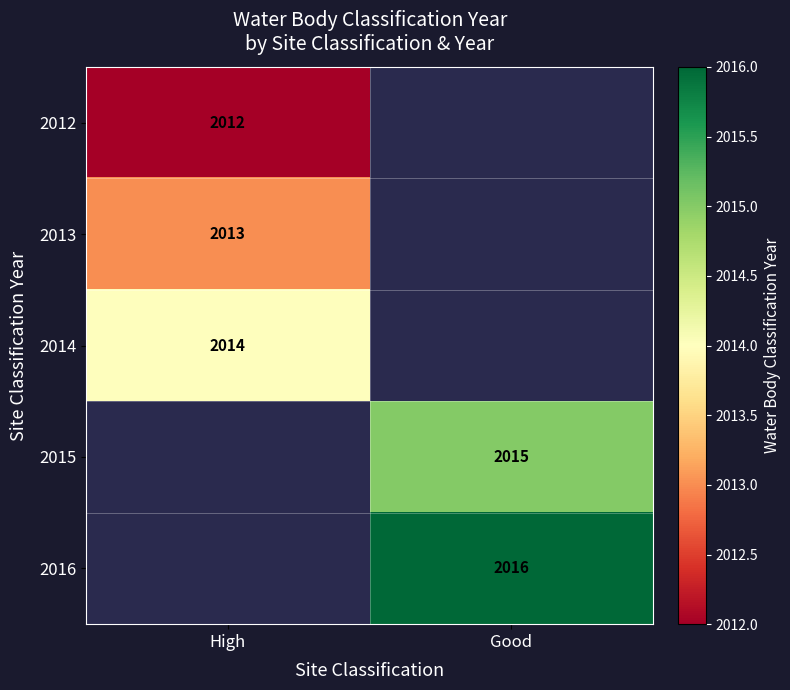

The value of 2016 at Good is 2016. True or false?

True